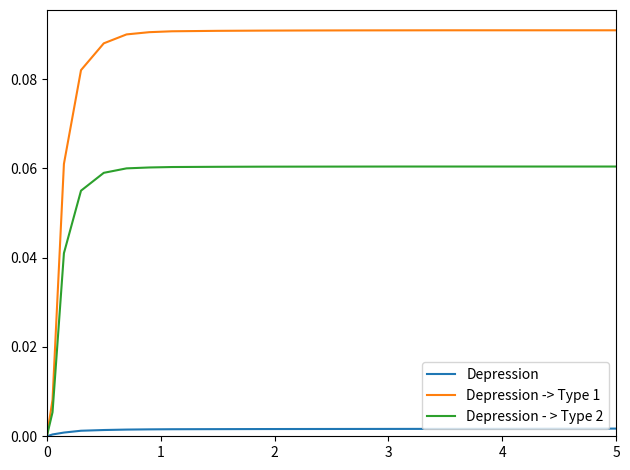

Which series has the widest spread of values?

Depression -> Type 1